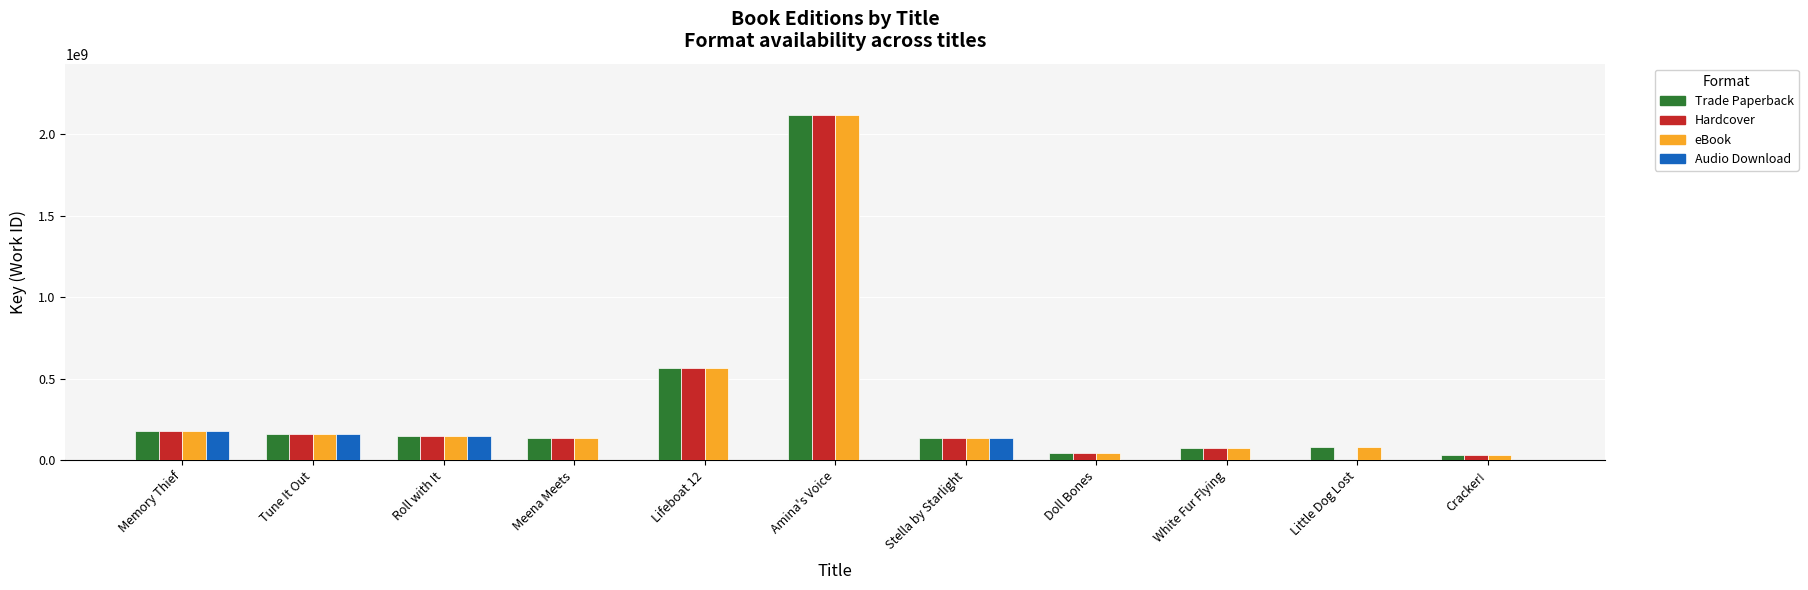

What is the average value of the Hardcover series?

328036530